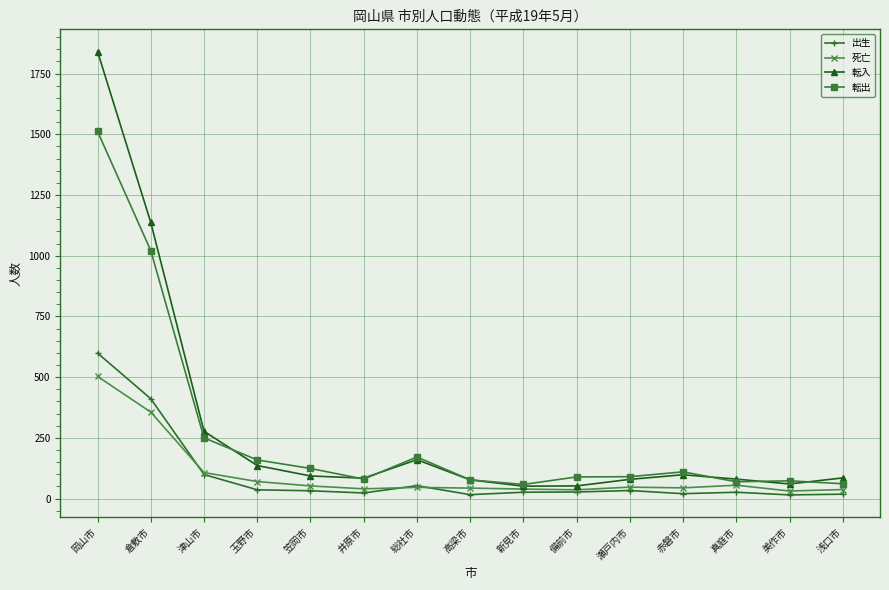

Read the 転入 value at 岡山市.

1841